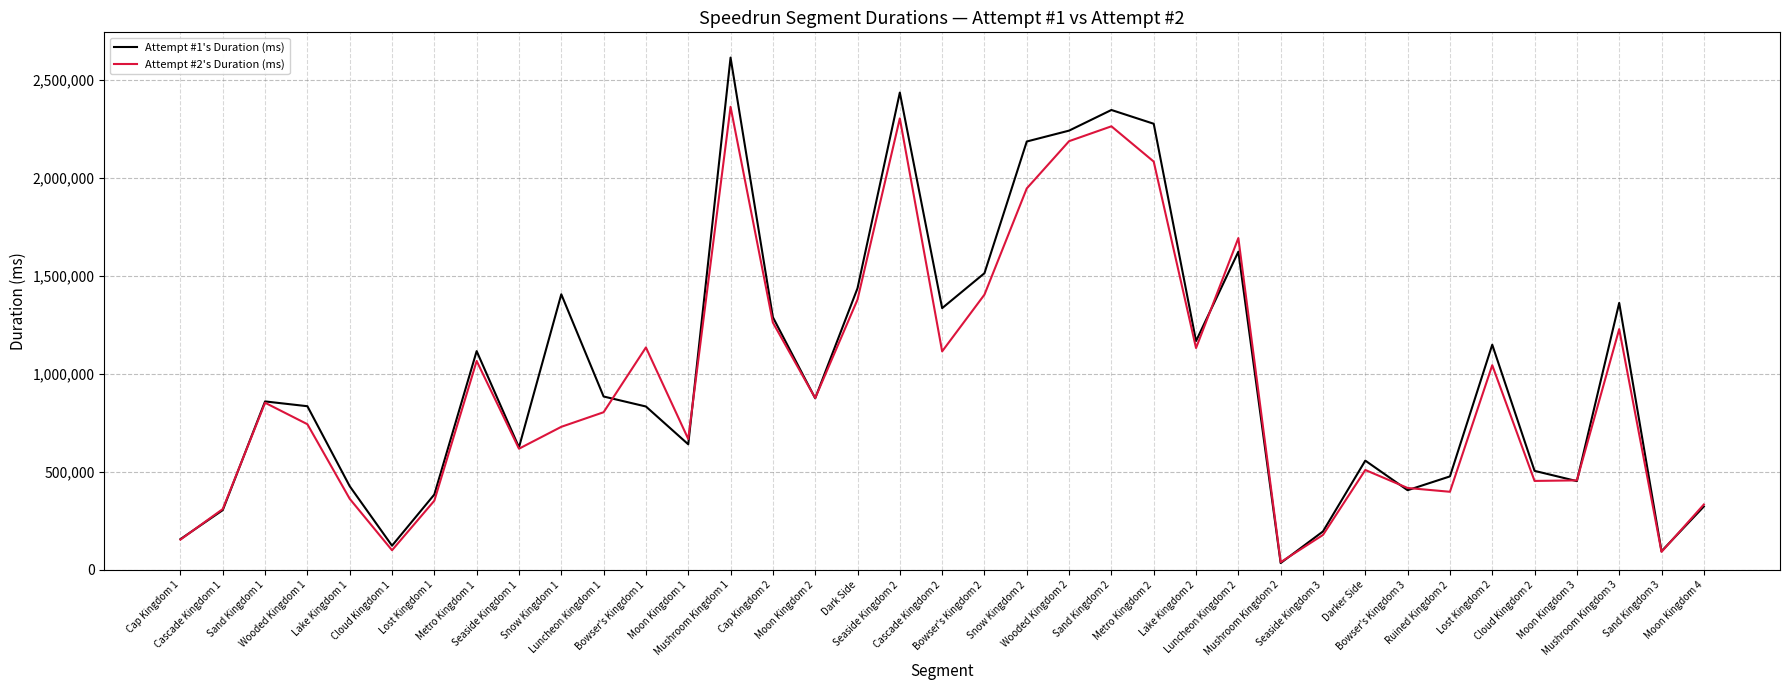

How many lines are shown in the chart?

2